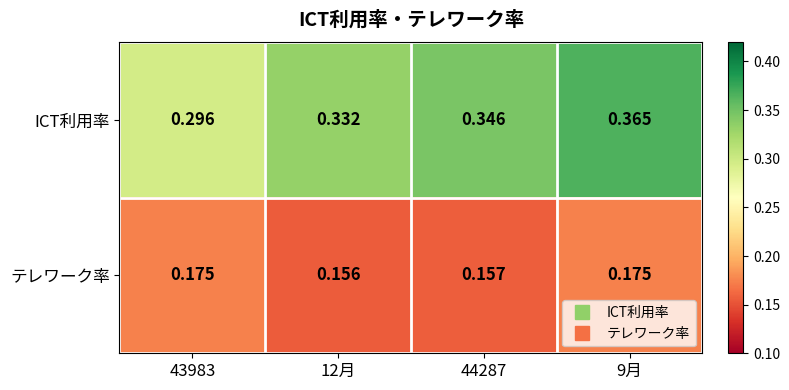

Which series has the largest range (max minus min)?

ICT利用率